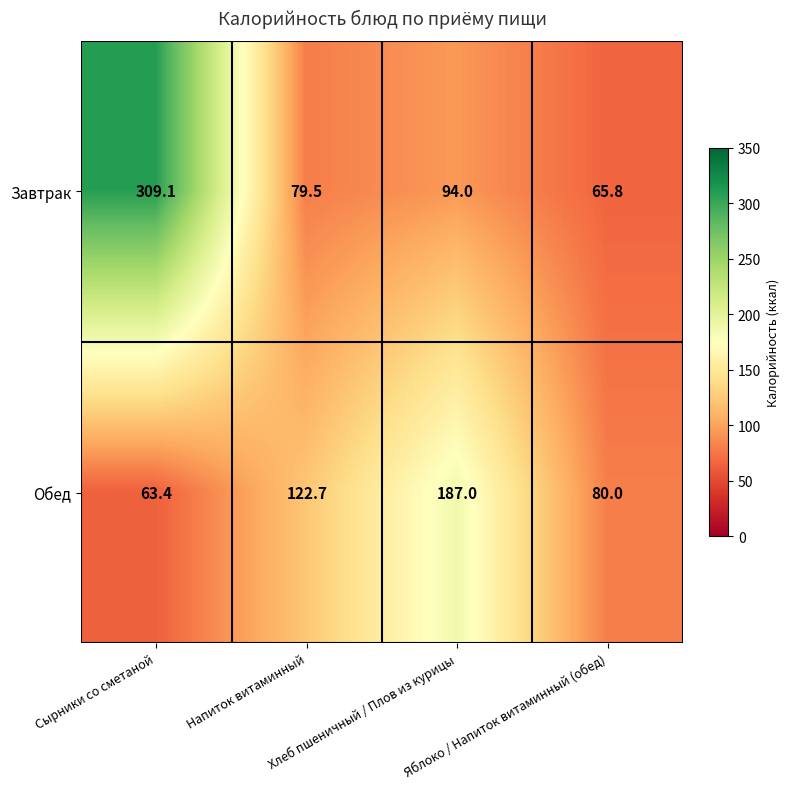

What is the difference between the second highest and second lowest values in the Завтрак series?

14.5